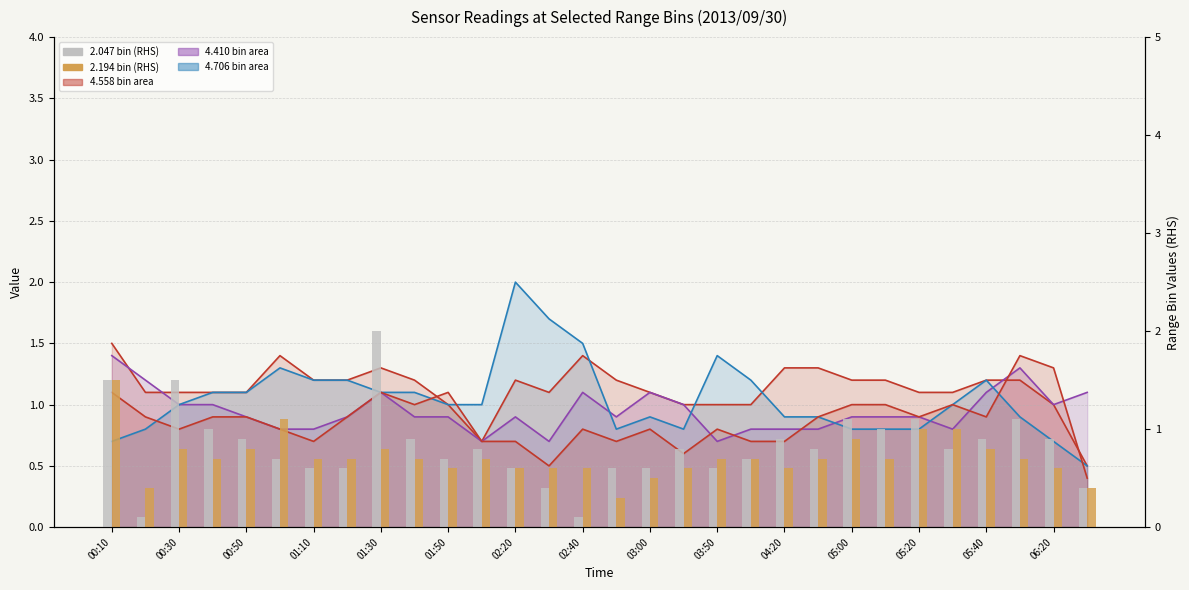

At which category is the sum across all series the highest?

00:10